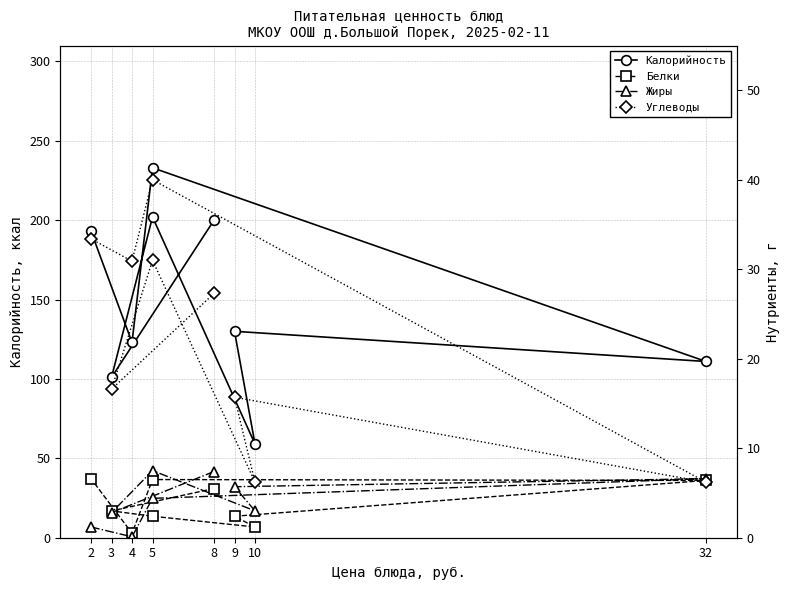

What is the difference between the second highest and second lowest values in the Белки series?

5.3